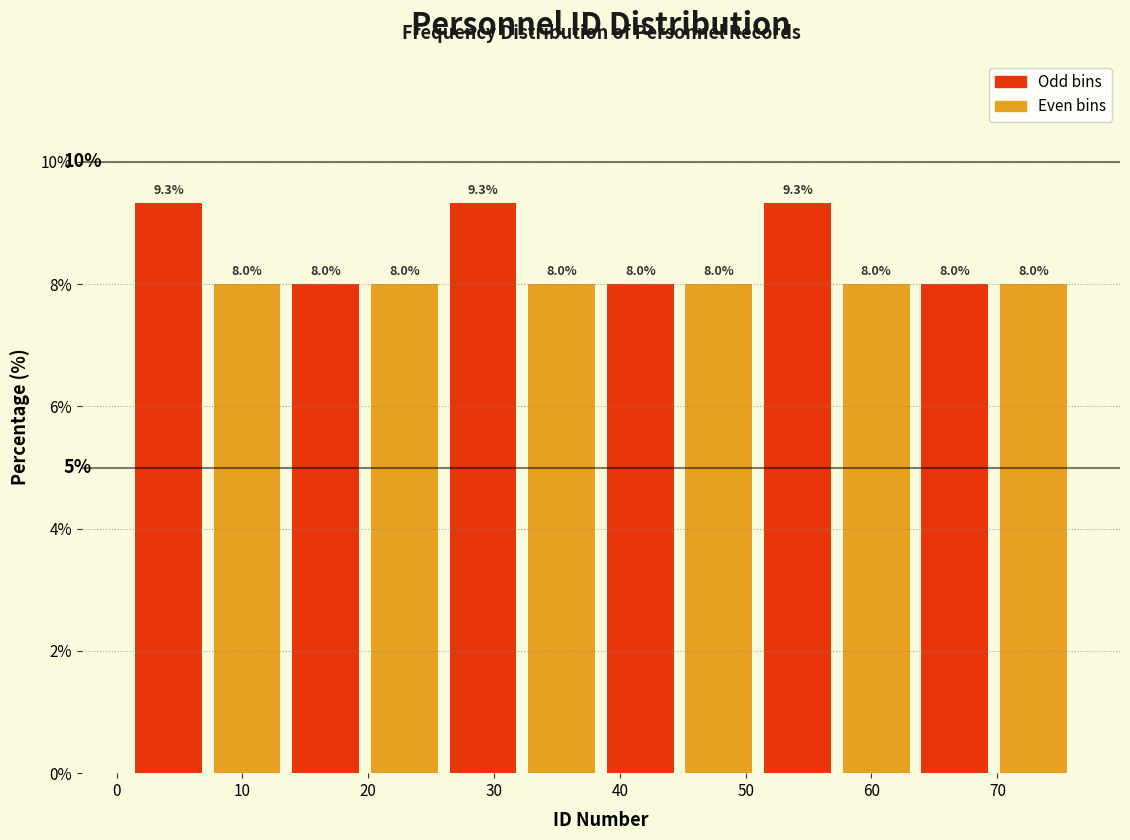

Reading left to right, transcribe this chart: for each bar, give the range it covers on the x-axis and its height. The bar edges are not printed on the chart, so give them approximately, as read against the axis.

1 to 7: 9.3
7 to 14: 8.0
14 to 20: 8.0
20 to 26: 8.0
26 to 32: 9.3
32 to 39: 8.0
39 to 45: 8.0
45 to 51: 8.0
51 to 57: 9.3
57 to 64: 8.0
64 to 70: 8.0
70 to 76: 8.0